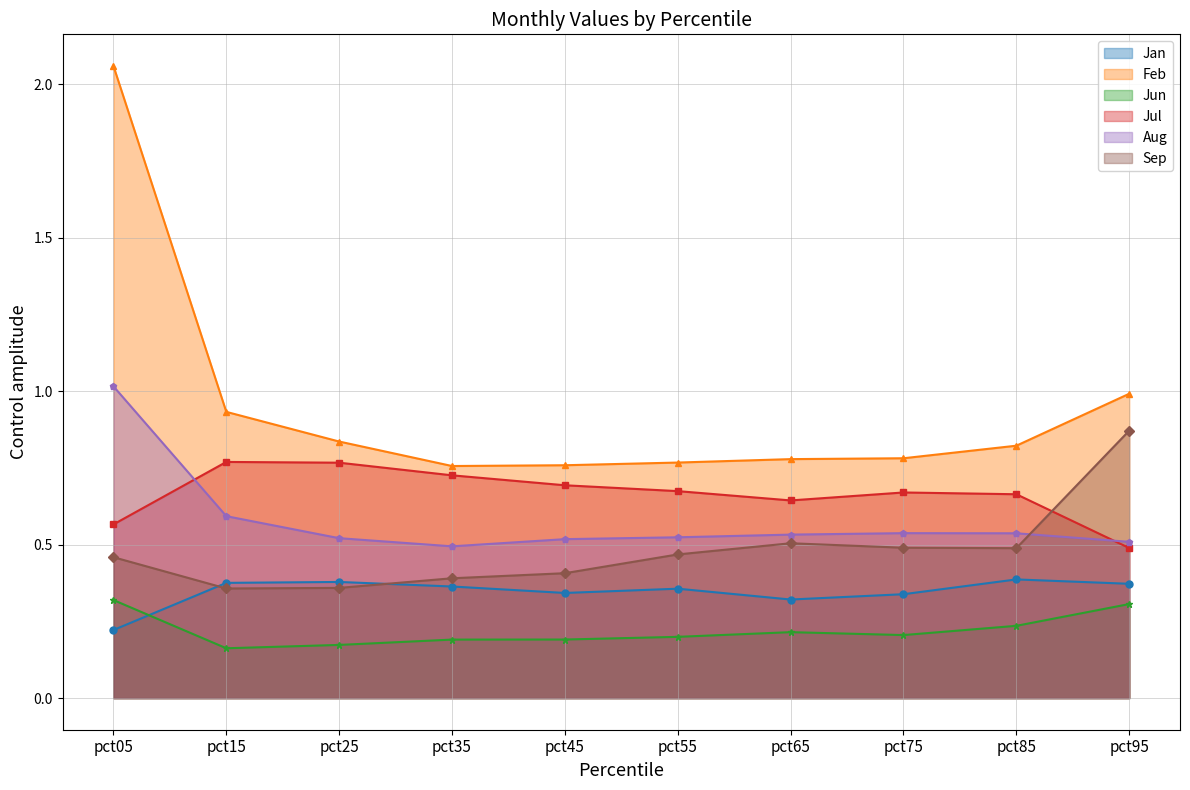

How many interior local valleys does the Jun series have?

2